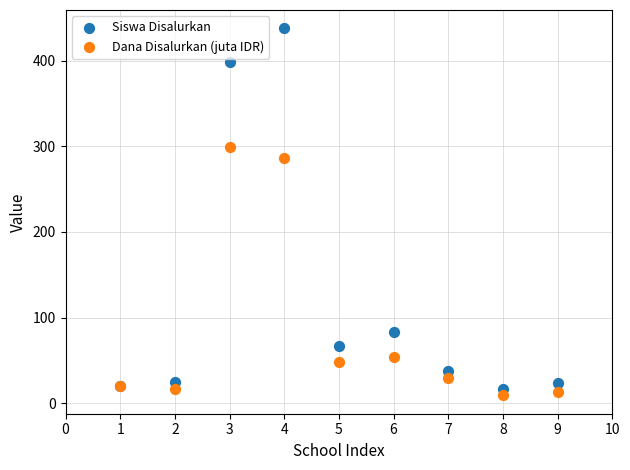

What is the X range (max minus min) for the scatter plot?

8.0